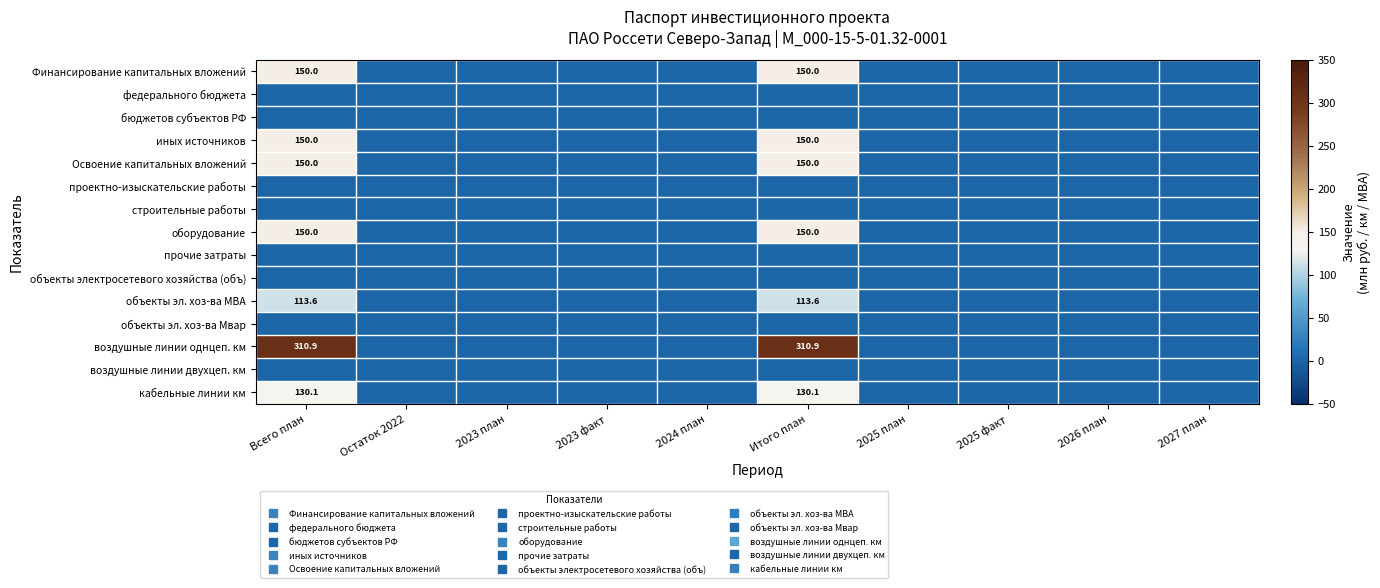

The value of оборудование at 2023 план is 0.0. True or false?

True